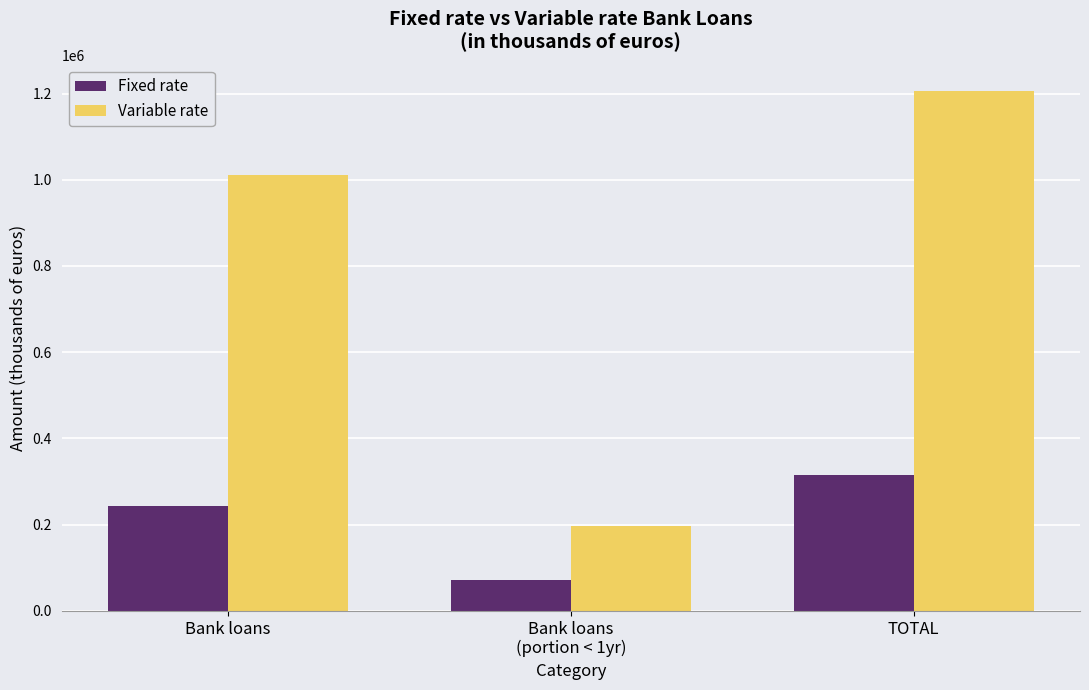

What is the value of the Fixed rate bar at the 1st from the left?

244004